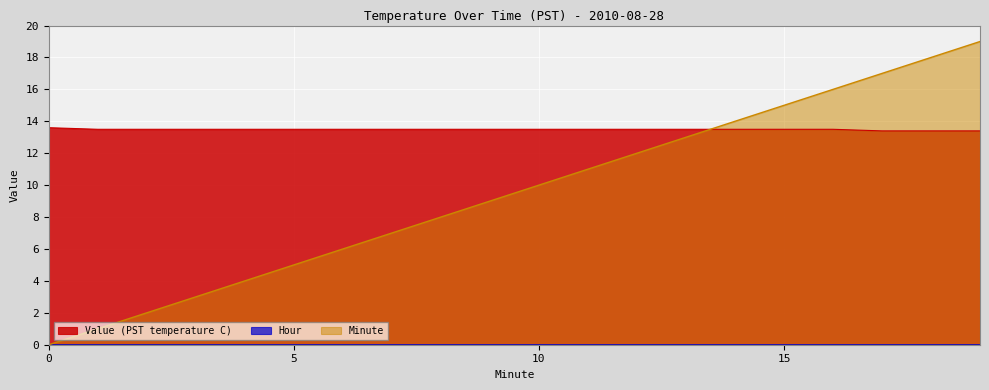

Between 1 and 11, which series saw the biggest shift?

Minute